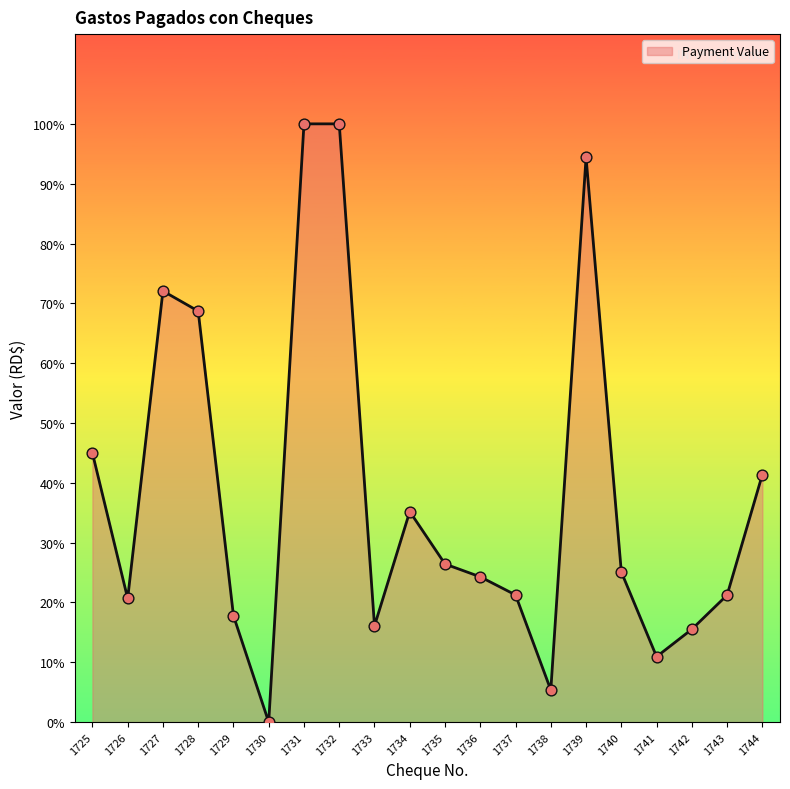

Approximately how many times larger is the value at 1728 compared to 1738?

12.8